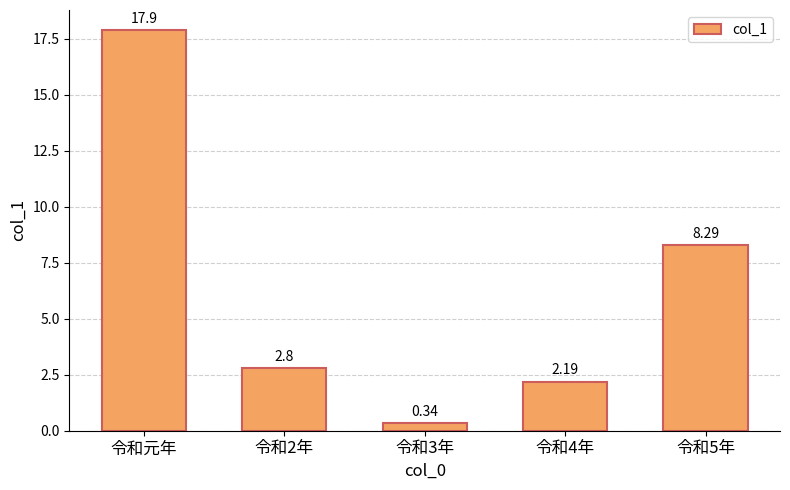

Where does the data first go above 2?

令和元年